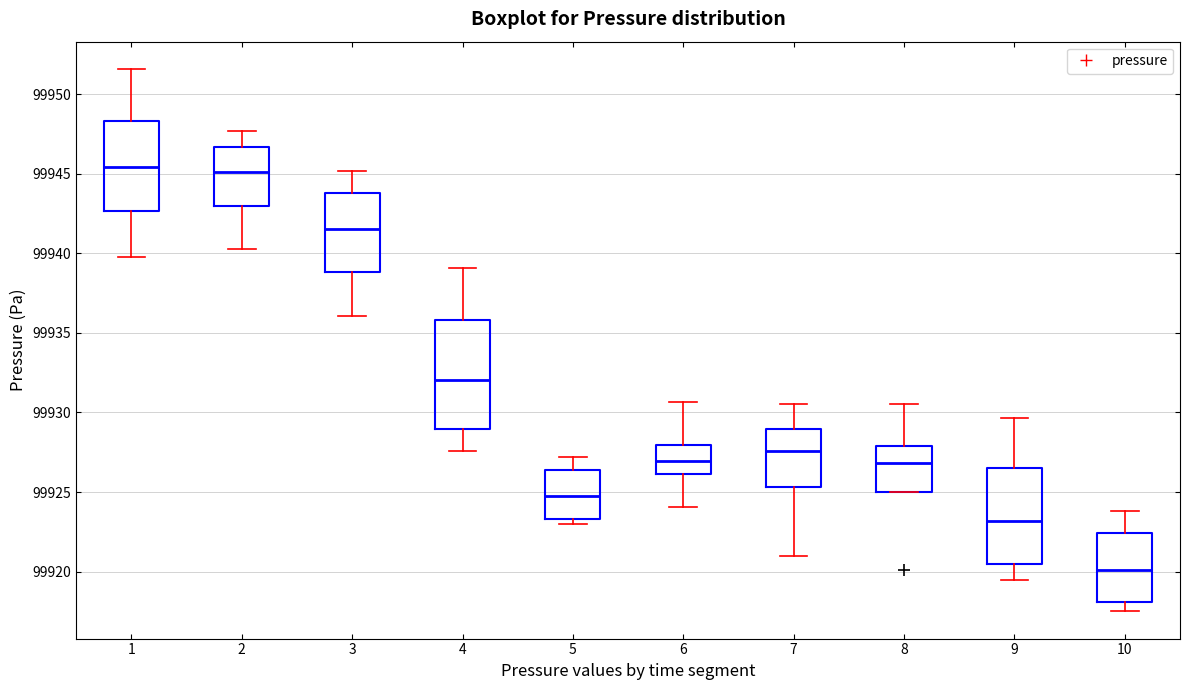

Where is the upper edge of the box at x = 3 on the y-axis? The values are not printed on the chart, so give them approximately, as read against the axis.

99944.0